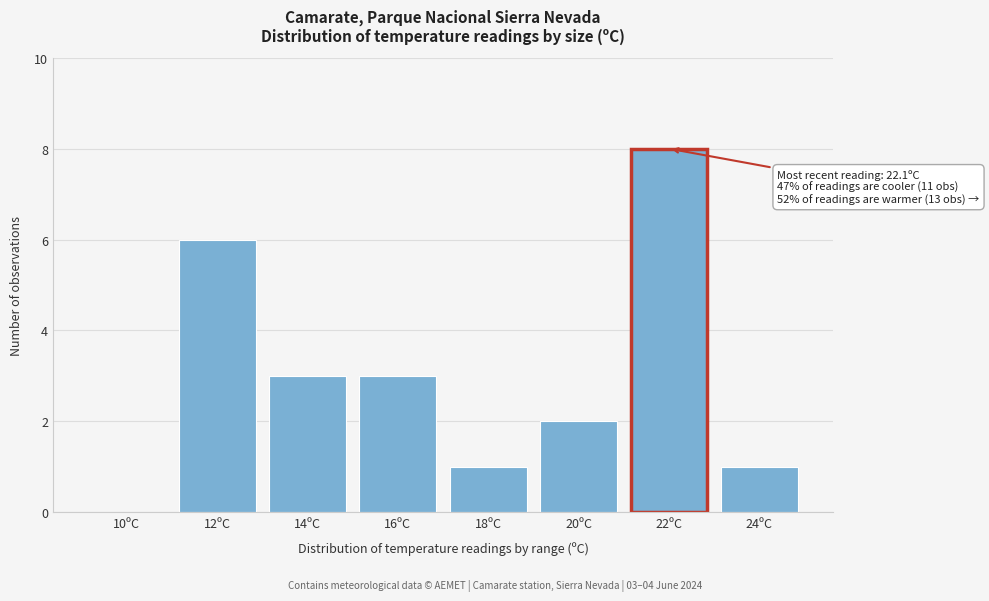

Reading right to left, transcribe all the data shown in this chart.

24ºC=1	22ºC=8	20ºC=2	18ºC=1	16ºC=3	14ºC=3	12ºC=6	10ºC=0